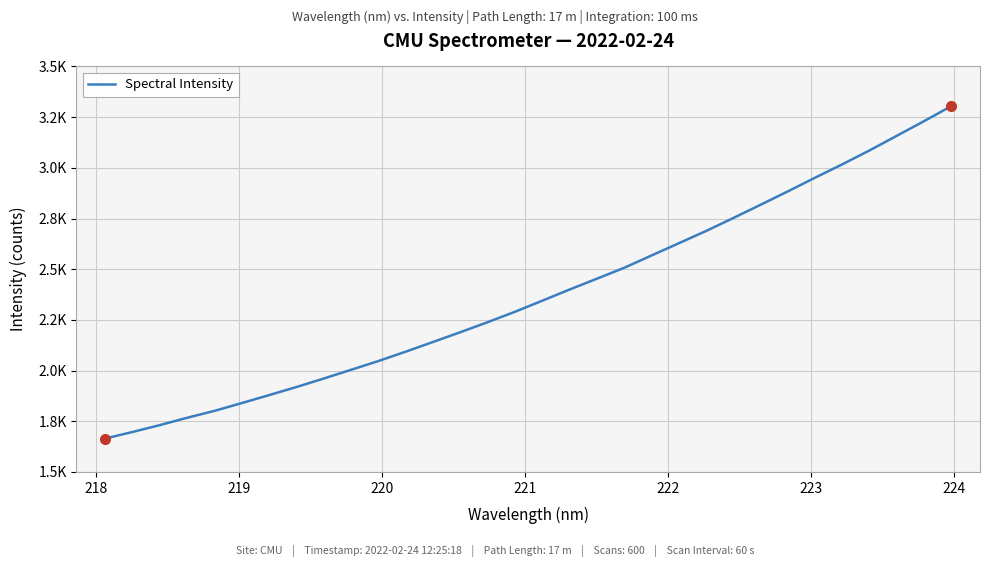

What is the difference between the maximum and minimum values?

1640.0